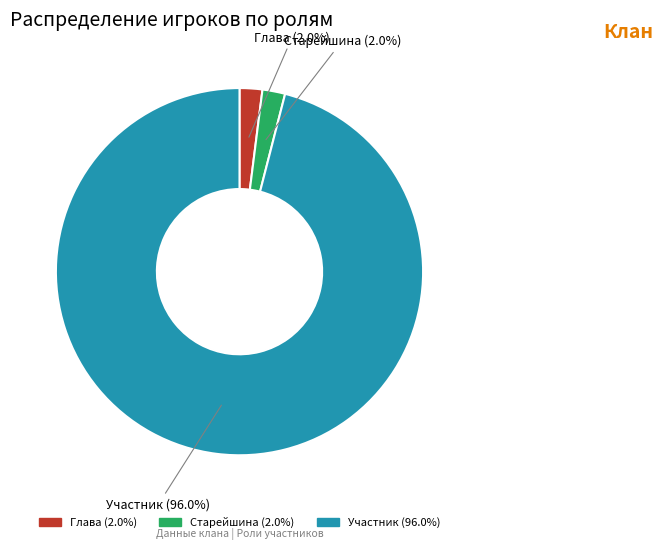

Is there any slice that represents more than half of the pie?

Yes